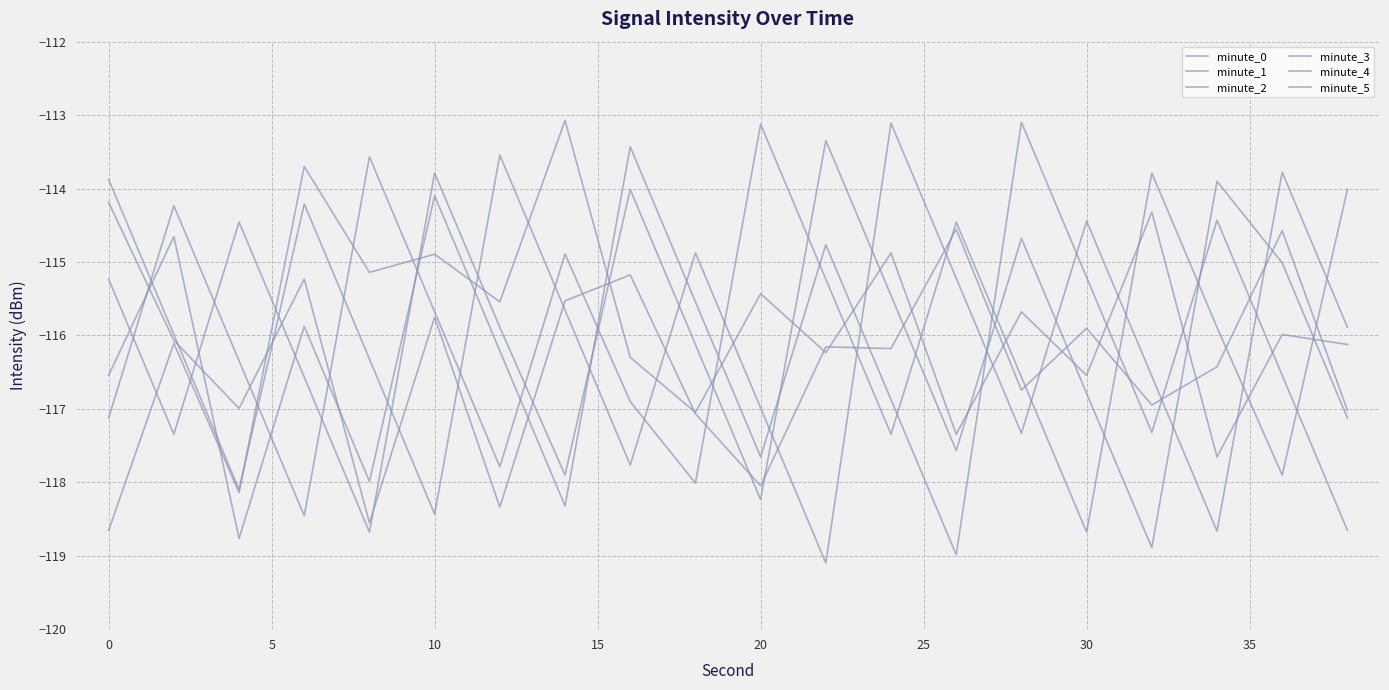

How many lines are shown in the chart?

6